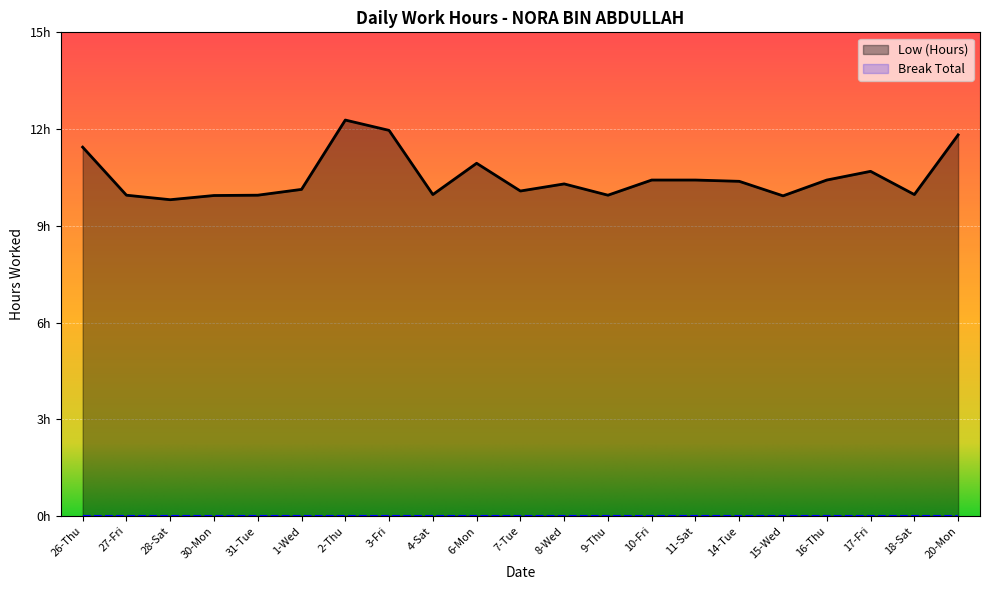

Reading right to left, what are all the values shown in this chart?

20-Mon=11.8	18-Sat=10.0	17-Fri=10.7	16-Thu=10.4	15-Wed=9.9	14-Tue=10.4	11-Sat=10.4	10-Fri=10.4	9-Thu=9.9	8-Wed=10.3	7-Tue=10.1	6-Mon=10.9	4-Sat=10.0	3-Fri=12.0	2-Thu=12.3	1-Wed=10.1	31-Tue=9.9	30-Mon=9.9	28-Sat=9.8	27-Fri=9.9	26-Thu=11.4